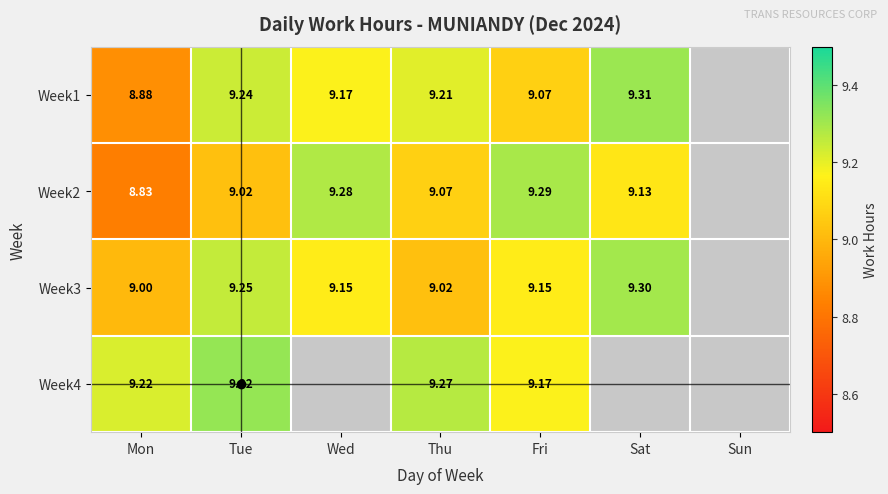

Count the number of data series in this chart.

4